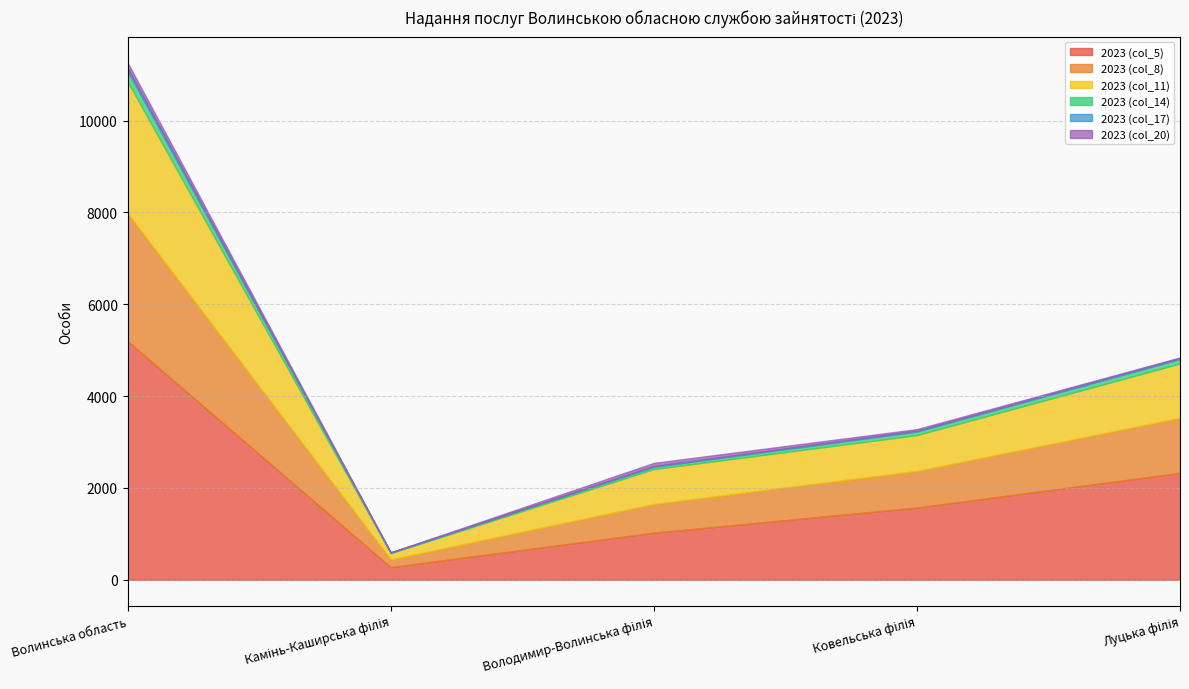

Where is the first local minimum for 2023 (col_5)?

Камінь-Каширська філія